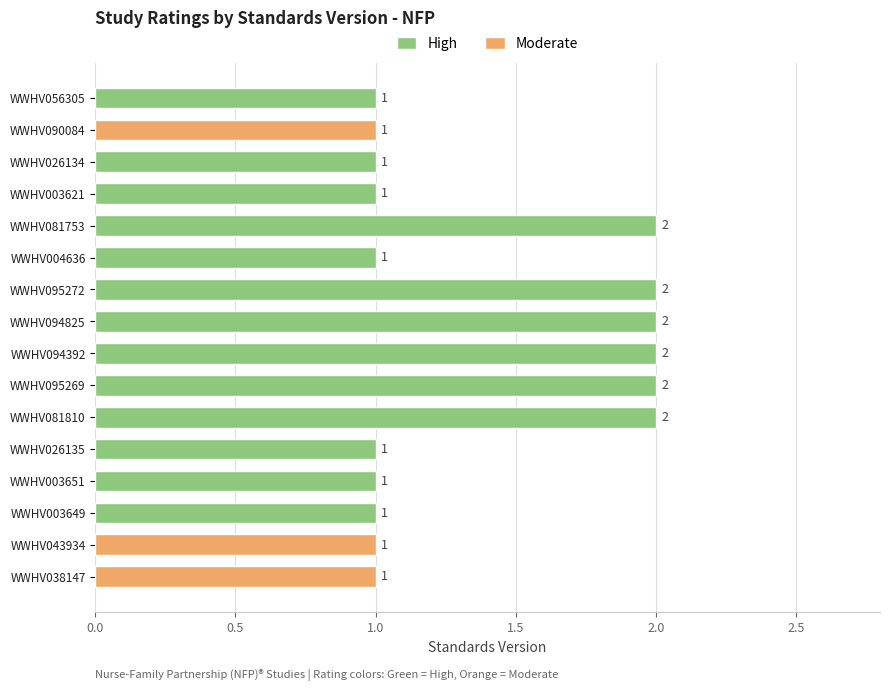

What position from the top is WWHV004636?

6